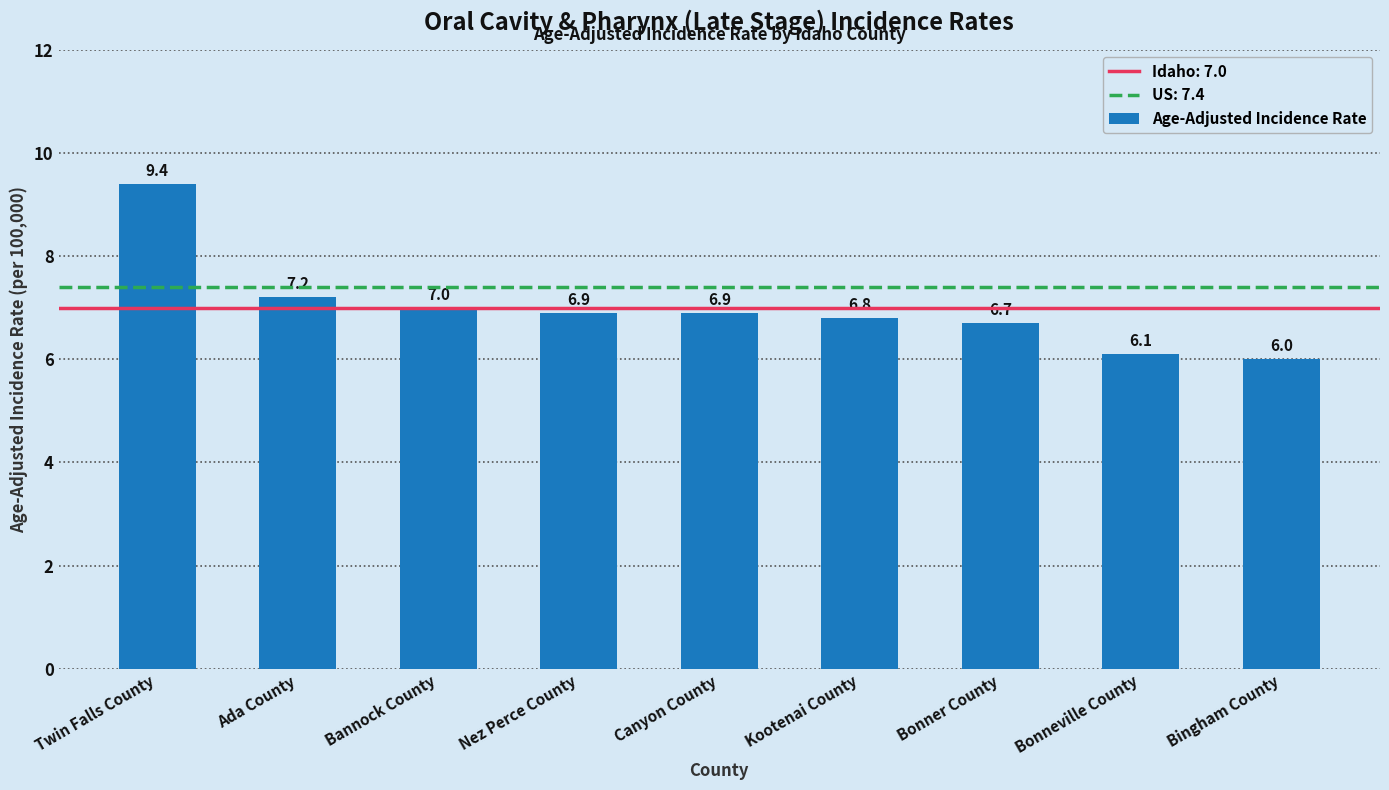

Which has a higher value, Nez Perce County or Kootenai County?

Nez Perce County